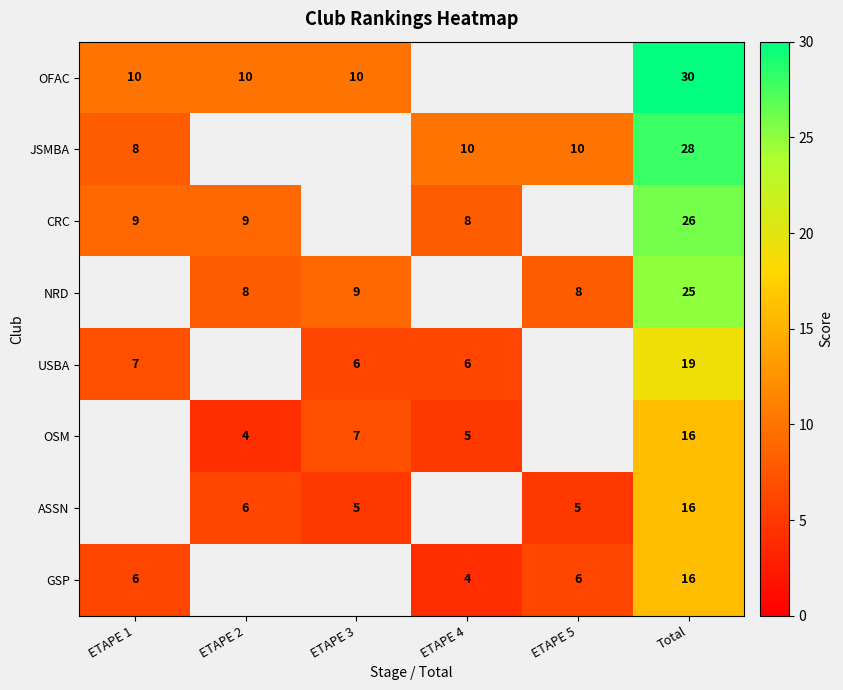

What is the spread (max minus min) of values at Total?

14